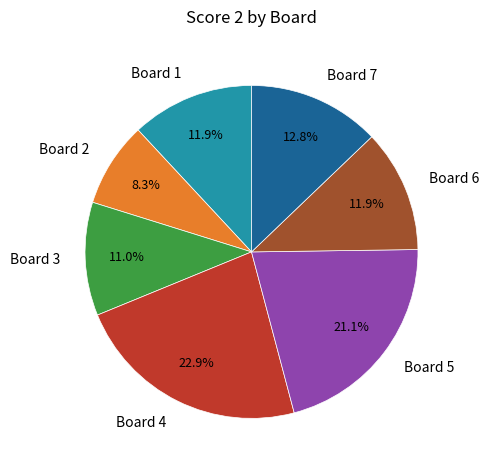

To the nearest percent, what percentage of the pie is Board 5?

21%